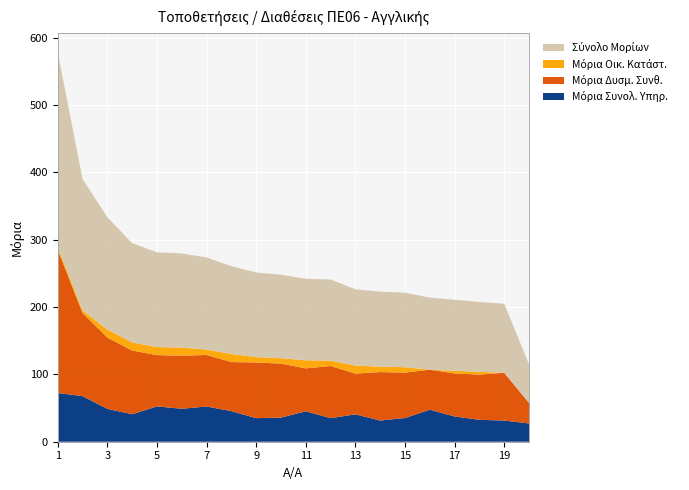

Reading left to right, transcribe all the data shown in this chart.

Μόρια Συνολ. Υπηρ.: 1=72.3	2=67.7	3=48.8	4=40.8	5=52.4	6=49.0	7=52.3	8=45.4	9=35.0	10=35.8	11=45.2	12=35.0	13=40.6	14=31.4	15=35.2	16=47.5	17=37.5	18=32.5	19=31.4	20=27.1
Μόρια Δυσμ. Συνθ.: 1=212.6	2=123.3	3=105.8	4=94.6	5=76.2	6=78.8	7=76.5	8=72.9	9=82.6	10=80.1	11=63.7	12=77.4	13=60.5	14=72.0	15=67.4	16=59.5	17=63.9	18=67.2	19=71.0	20=30.5
Μόρια Οικ. Κατάστ.: 1=4.0	2=4.0	3=12.0	4=12.0	5=12.0	6=12.0	7=8.0	8=12.0	9=8.0	10=8.0	11=12.0	12=8.0	13=12.0	14=8.0	15=8.0	16=0.0	17=4.0	18=4.0	19=0.0	20=0.0
Σύνολο Μορίων: 1=288.9	2=195.0	3=166.6	4=147.4	5=140.6	6=139.8	7=136.8	8=130.3	9=125.6	10=124.0	11=120.9	12=120.4	13=113.1	14=111.4	15=110.6	16=107.0	17=105.4	18=103.7	19=102.5	20=57.5